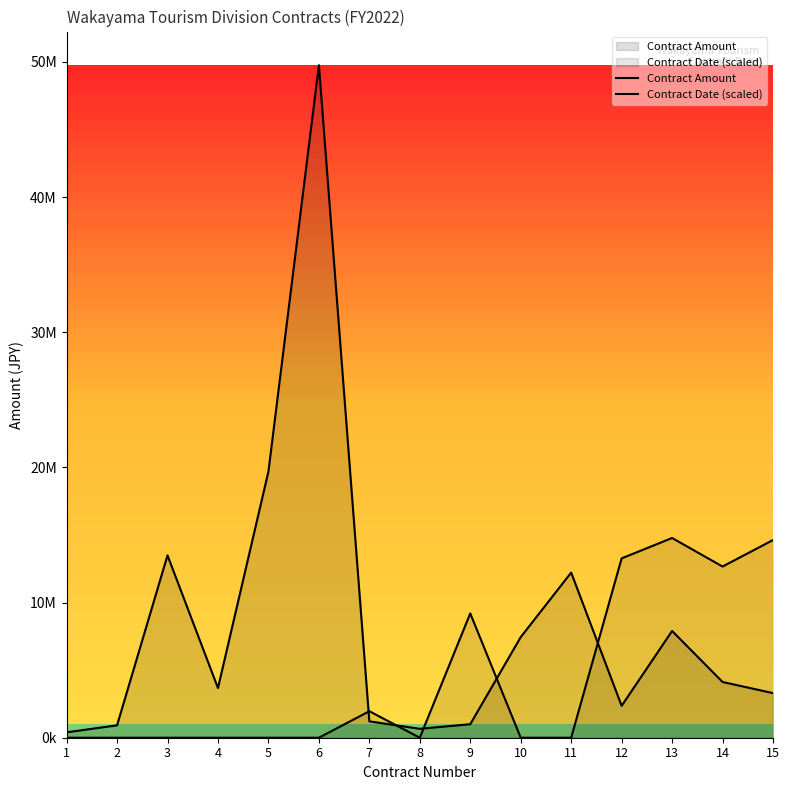

Between 10 and 11, which series saw the biggest shift?

Contract Amount